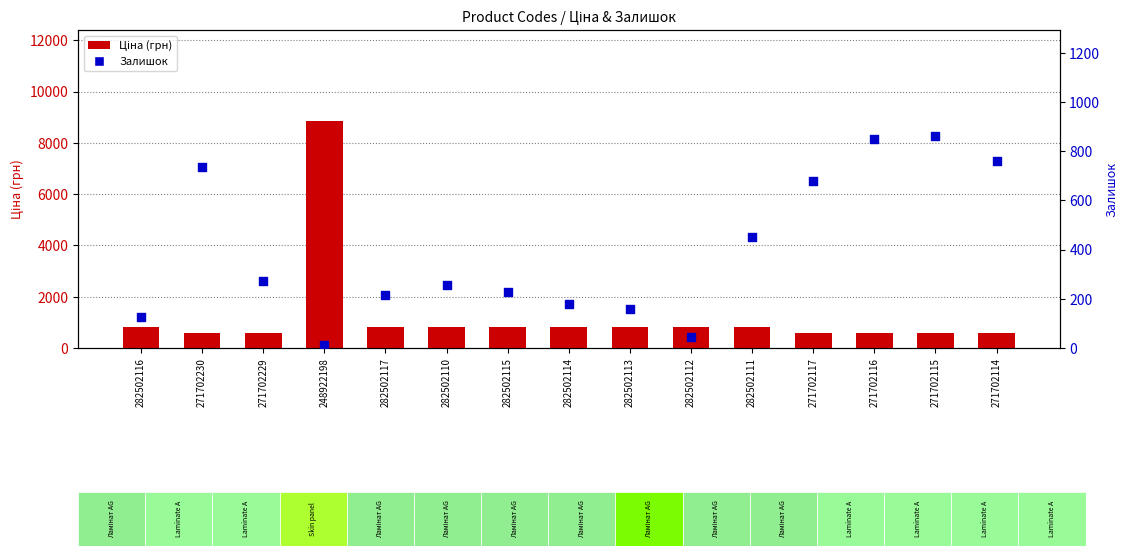

What are all the series names shown in the legend?

Ціна, Залишок